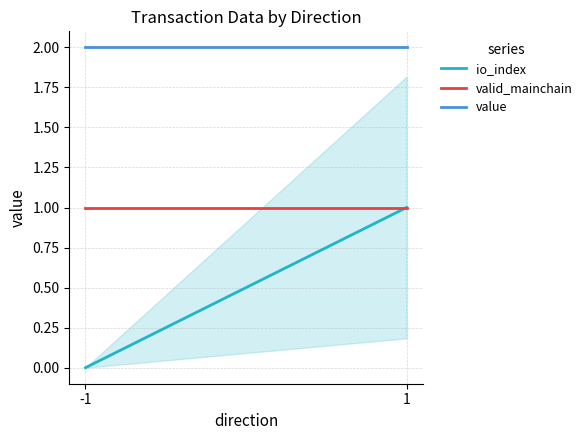

How many series are shown in this chart?

3